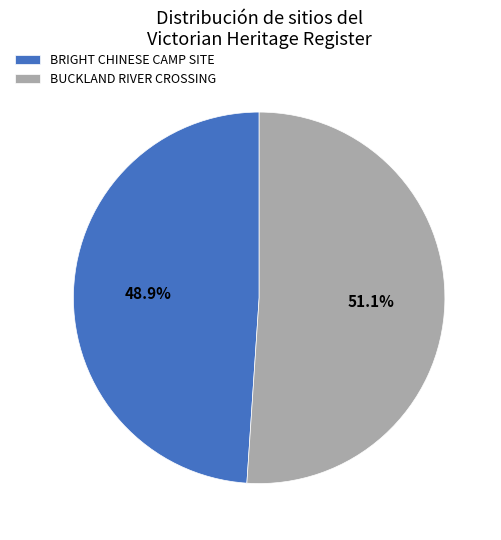

Does BUCKLAND RIVER CROSSING represent more than half of the total?

Yes